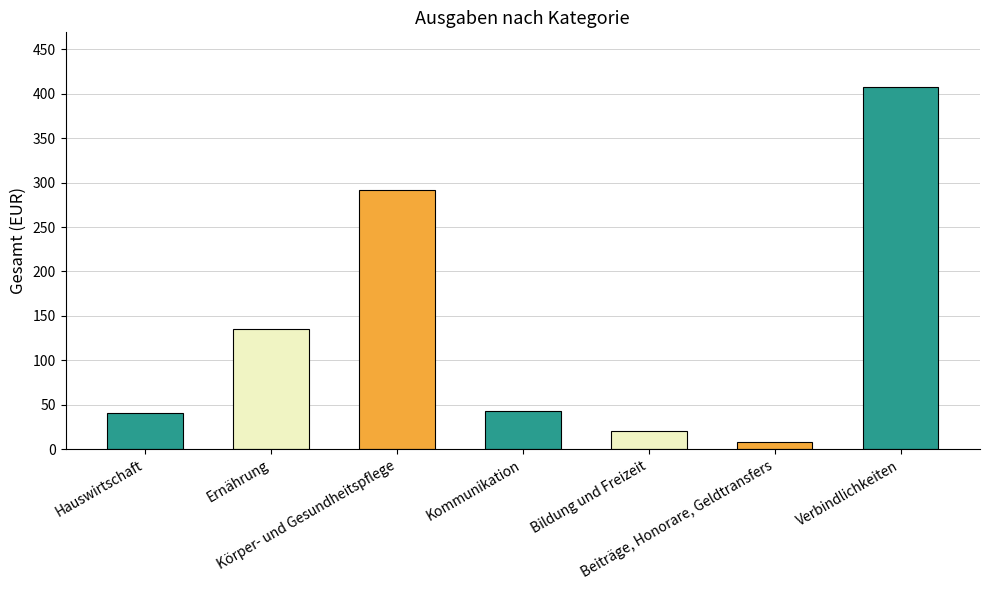

Rank the categories by value from lowest to highest.

Beiträge, Honorare, Geldtransfers, Bildung und Freizeit, Hauswirtschaft, Kommunikation, Ernährung, Körper- und Gesundheitspflege, Verbindlichkeiten